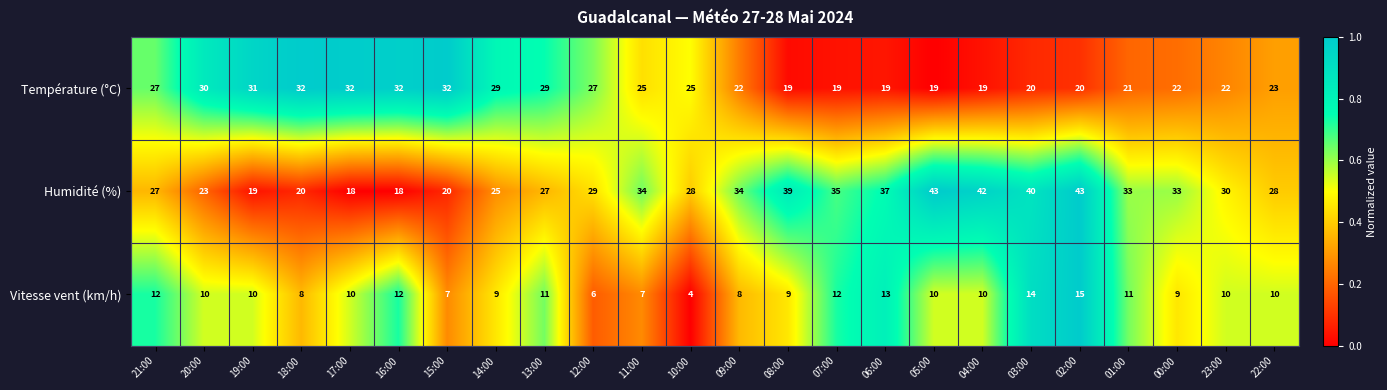

Rank the series by their average value, from lowest to highest.

Vitesse vent (km/h), Température (°C), Humidité (%)